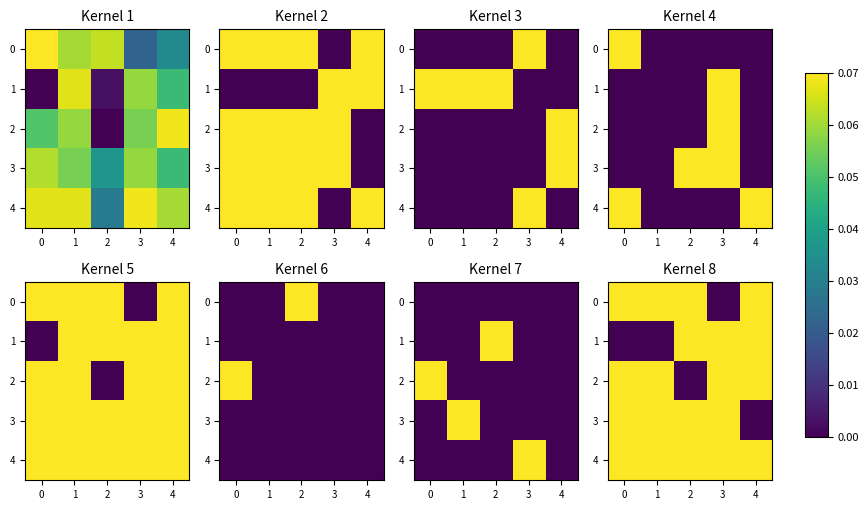

What is the sum of the 3 values at 2 and 3?

0.1